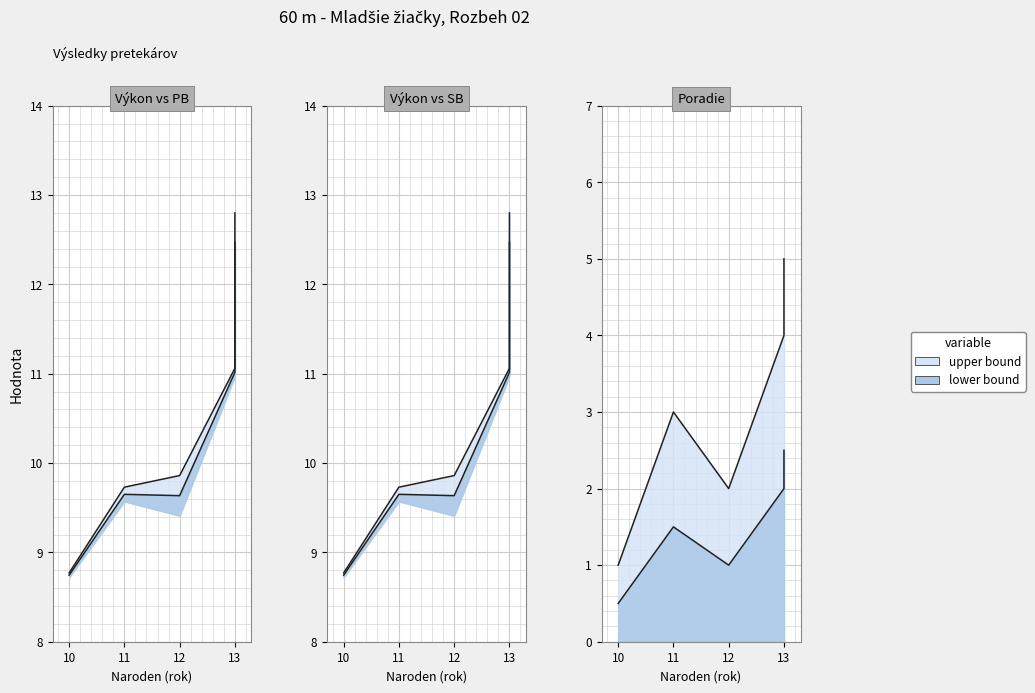

How many Poradie values are between 2 and 4?

3